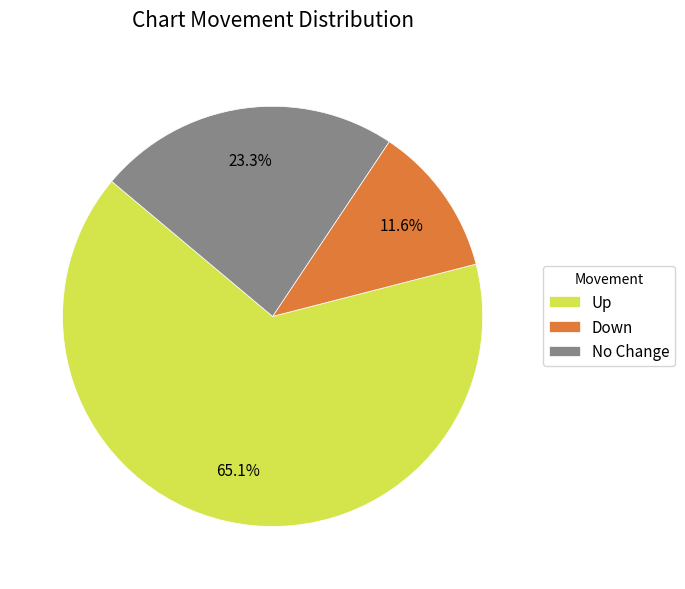

Between No Change and Up, which is larger?

Up